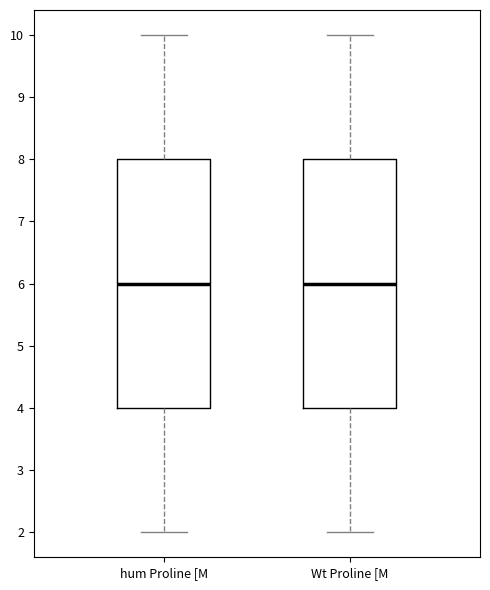

Reading left to right, transcribe this box plot: for each box, give where its median line is, the range the box spans, and where its two whiskers end, as read against the y-axis. The values are not printed on the chart, so give them approximately, as read against the axis.

hum Proline [M: median 6, box 4 to 8, whiskers 2 to 10
Wt Proline [M: median 6, box 4 to 8, whiskers 2 to 10